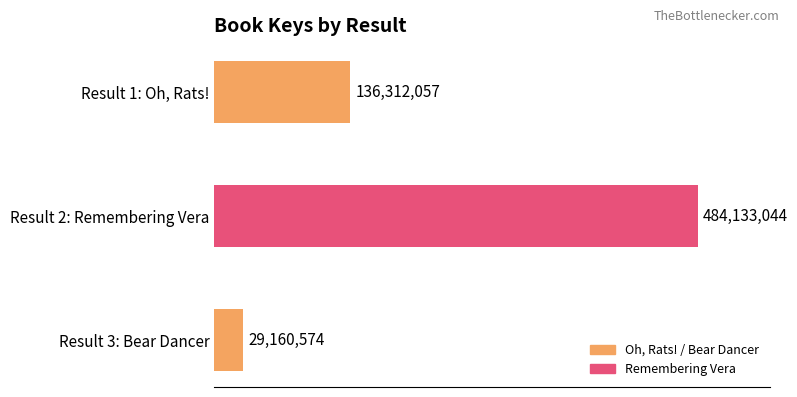

Are the bars horizontal?

Yes